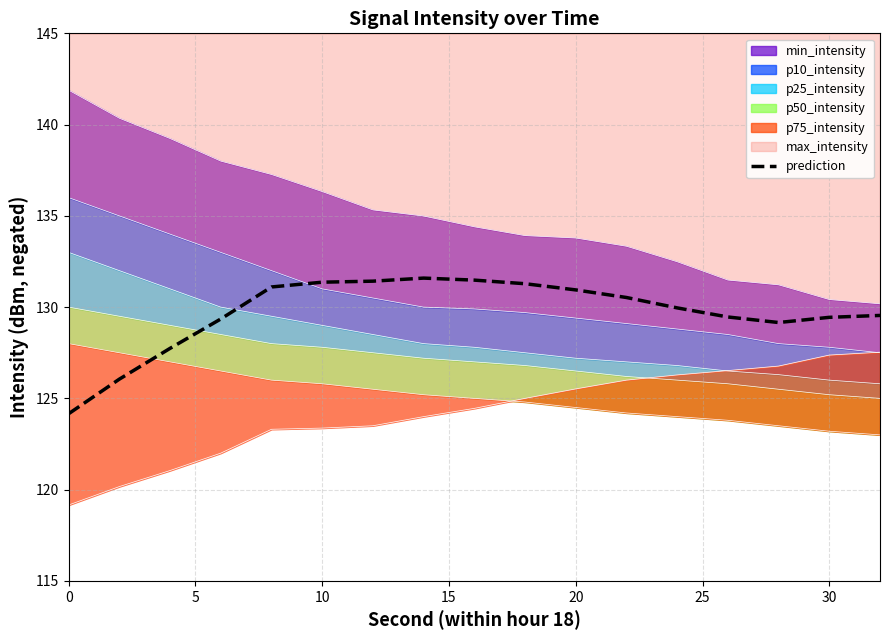

True or false: prediction has a value of 131.4 at 10.

True